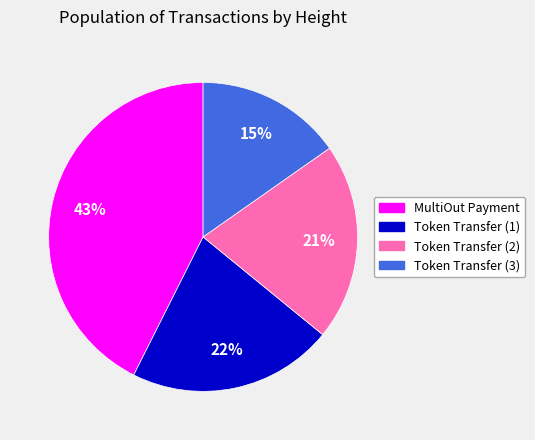

To the nearest percent, what is the average slice percentage?

25%